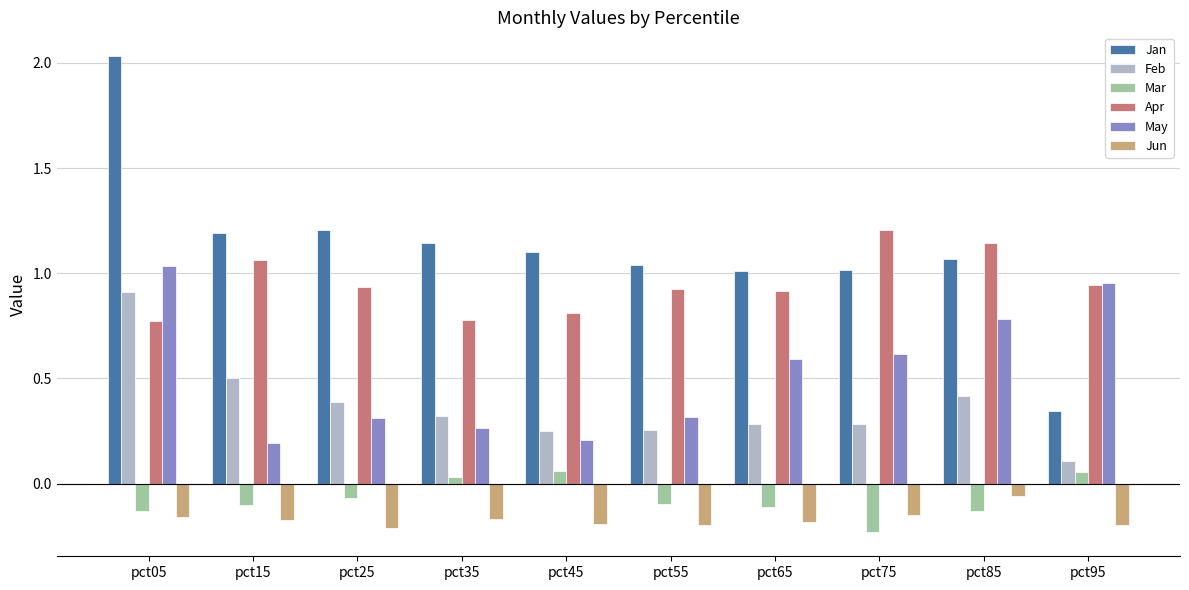

How many groups of bars are there?

10